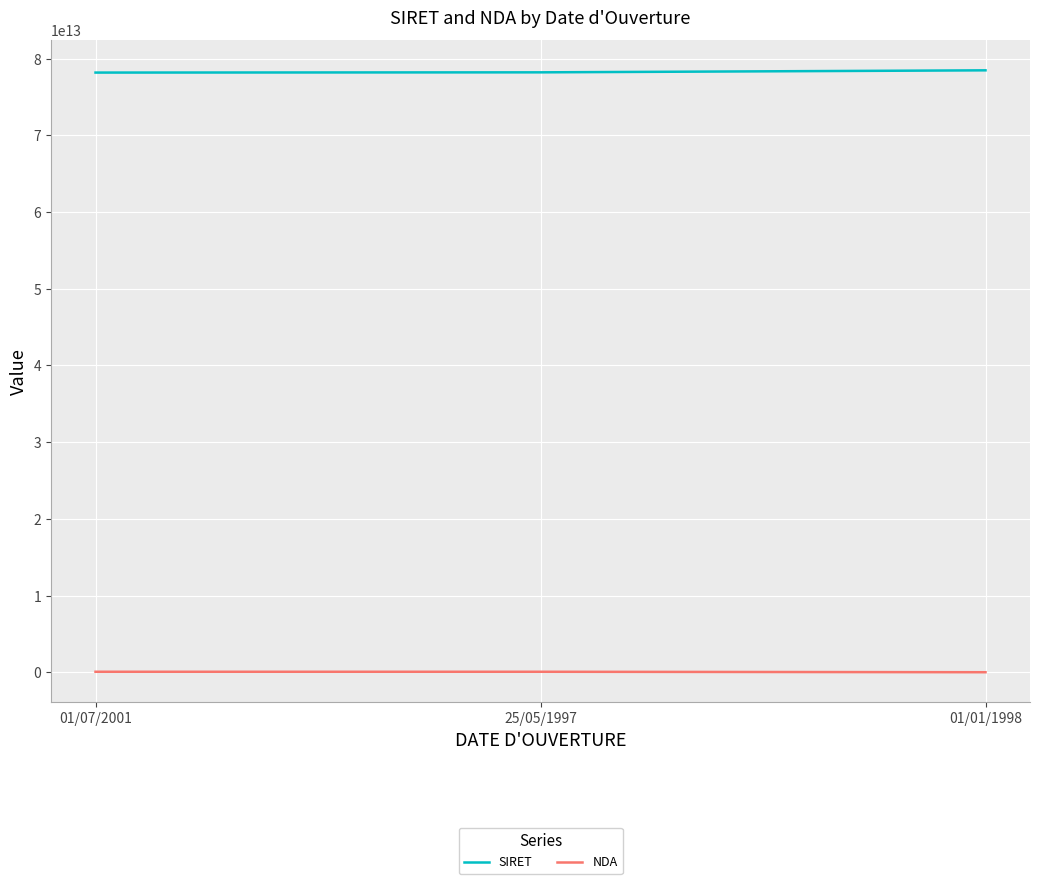

How many SIRET values are between 78184280200048 and 78477870600050?

3